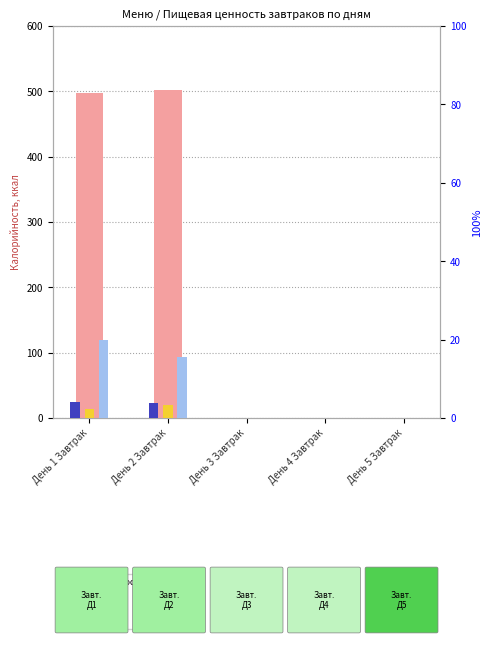

Which series has the largest total across all categories?

Калорийность